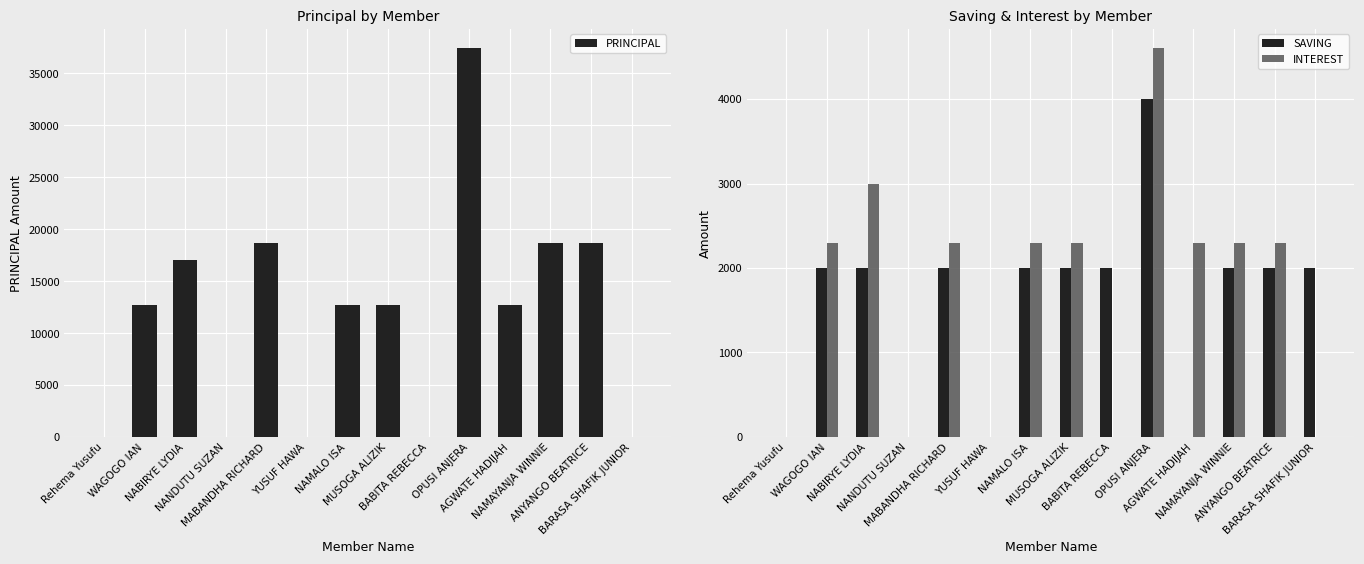

Rank the series at NANDUTU SUZAN from lowest to highest value.

PRINCIPAL, SAVING, INTEREST